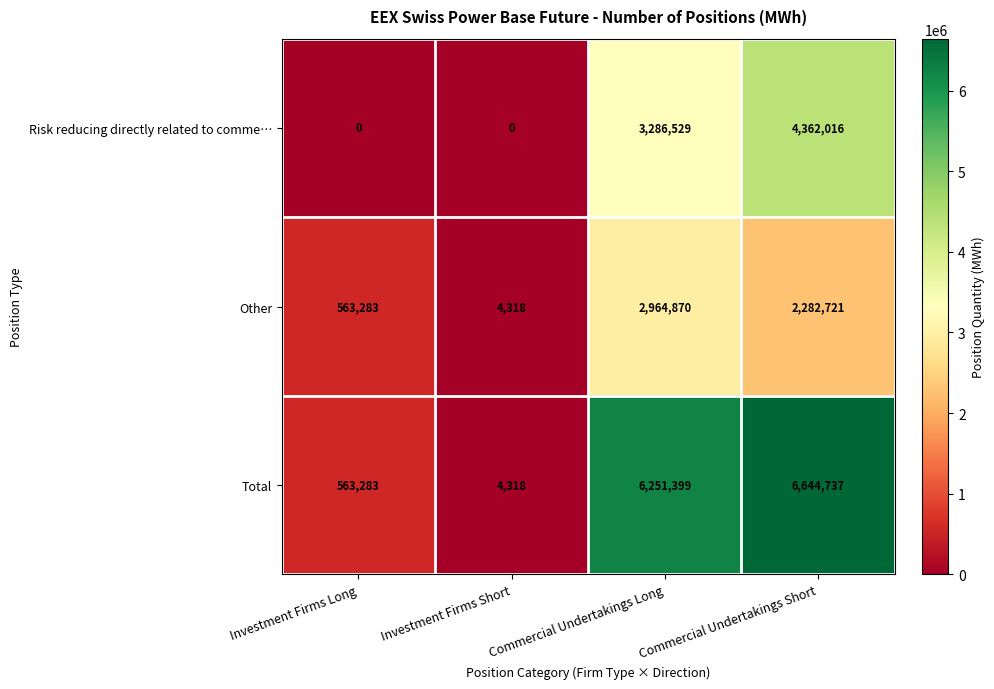

What is the spread (max minus min) of values at Investment Firms Long?

563283